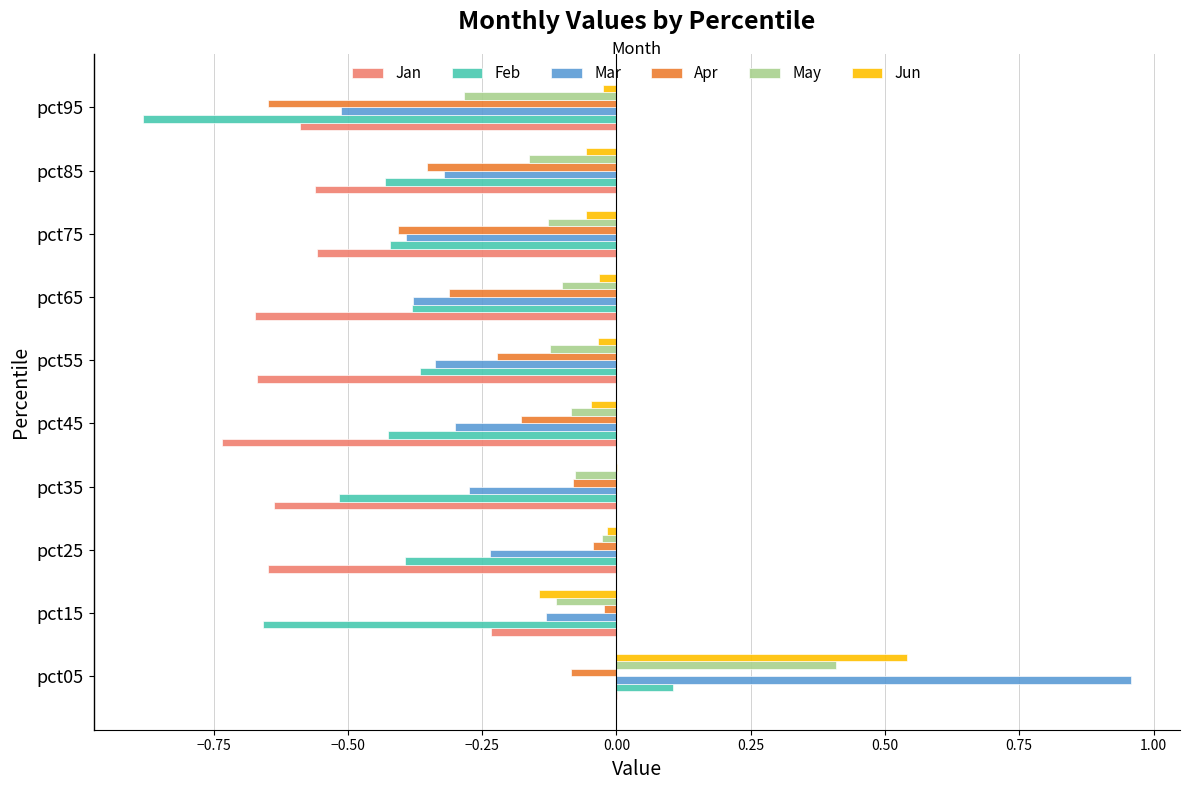

True or false: Jan has a value of -0.6 at pct25.

True